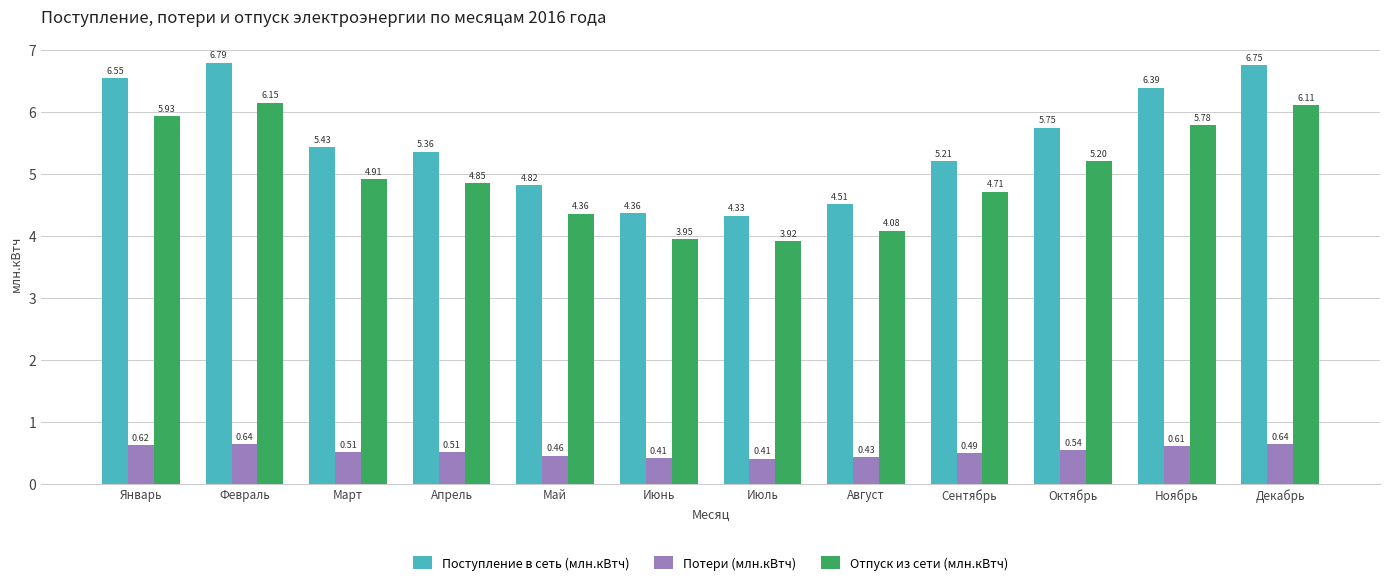

Which category has the highest value in the Отпуск из сети (млн.кВтч) series?

Февраль